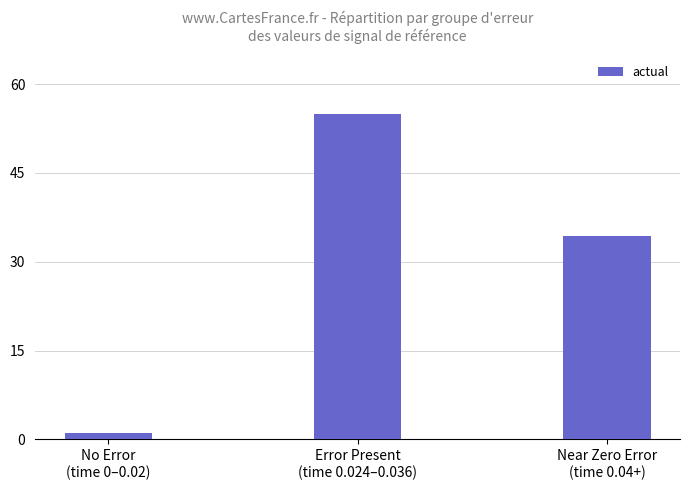

How many values are below 34?

1